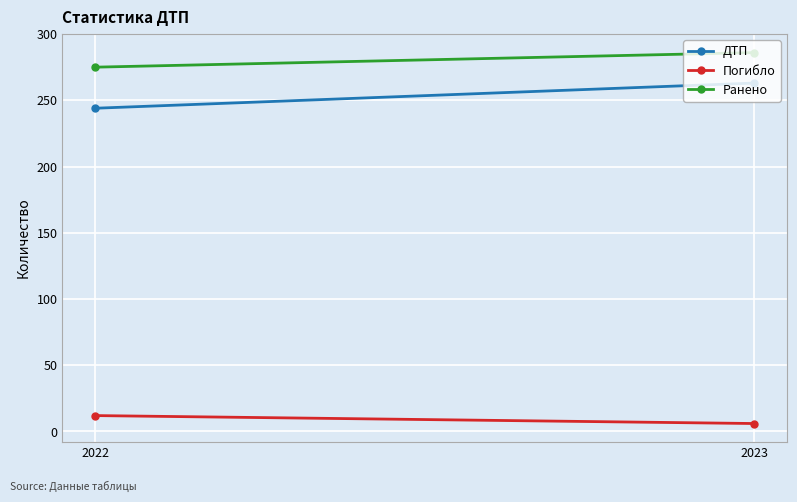

At how many categories does at least one series exceed 77?

2